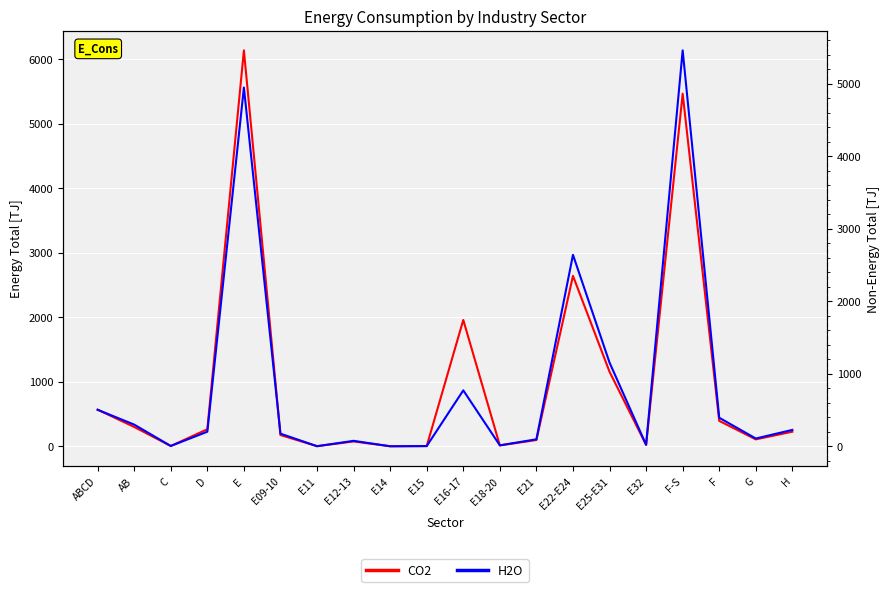

Reading left to right, extract all data points from this chart.

CO2: 566.8	299.2	4.0	263.6	6133.1	173.9	1.1	74.8	0.0	2.7	1956.7	12.8	96.3	2639.9	1154.1	20.8	5462.7	393.2	106.8	225.7
H2O: 503.2	298.5	4.0	200.7	4946.5	173.9	1.1	74.8	0.0	2.7	770.8	12.8	96.1	2639.9	1153.6	20.8	5459.0	393.2	106.8	225.7